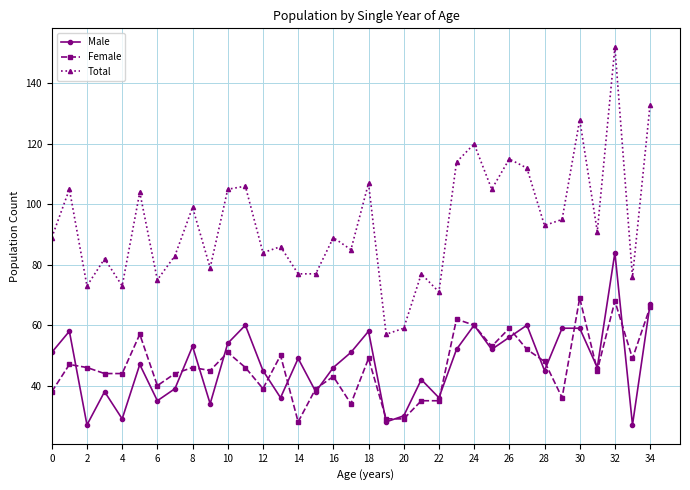

Which series has the largest total across all categories?

Total